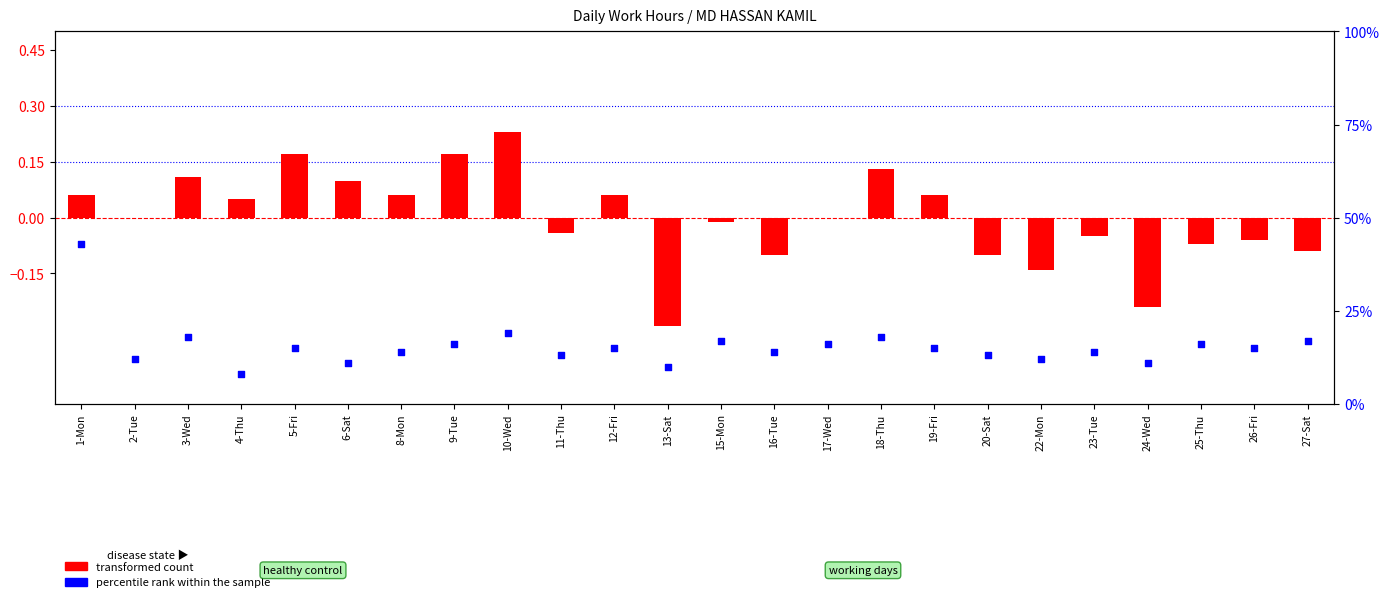

What is the total value across all series at 11-Thu?

13.0